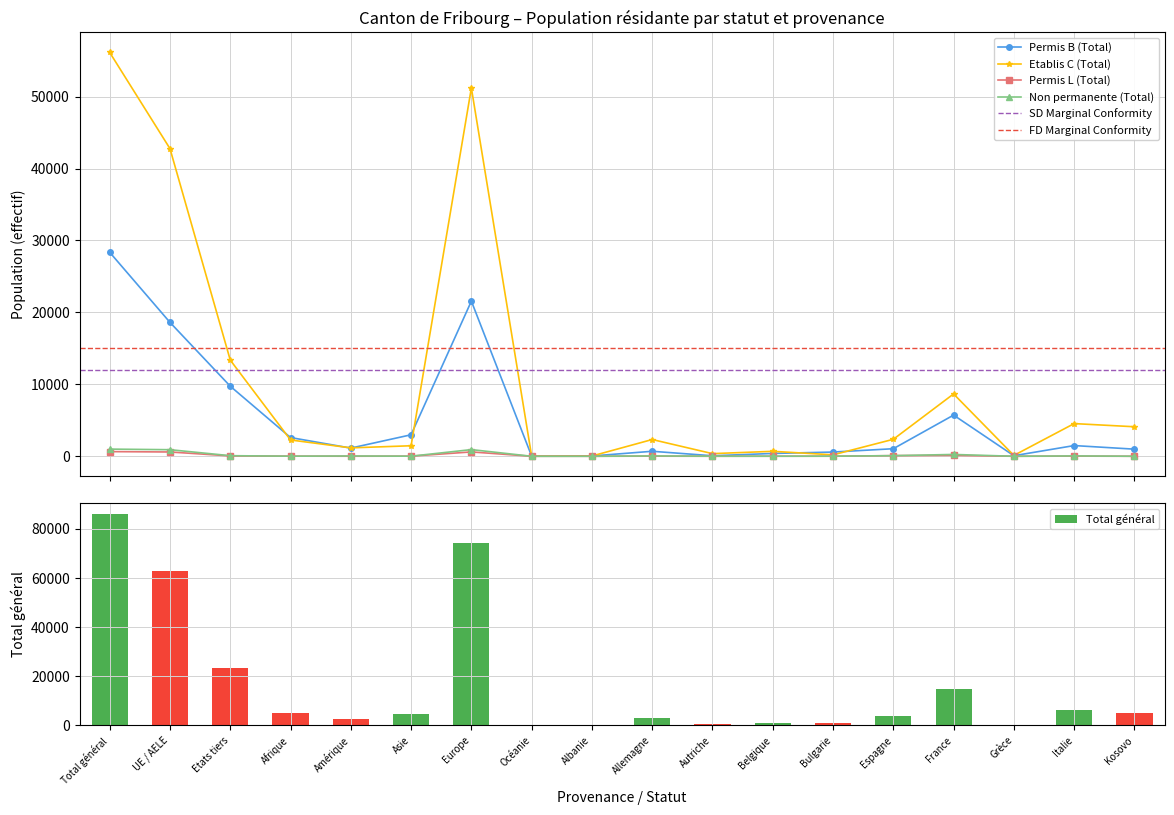

The Etablis C (Total) series shows 42768 at UE / AELE. True or false?

True